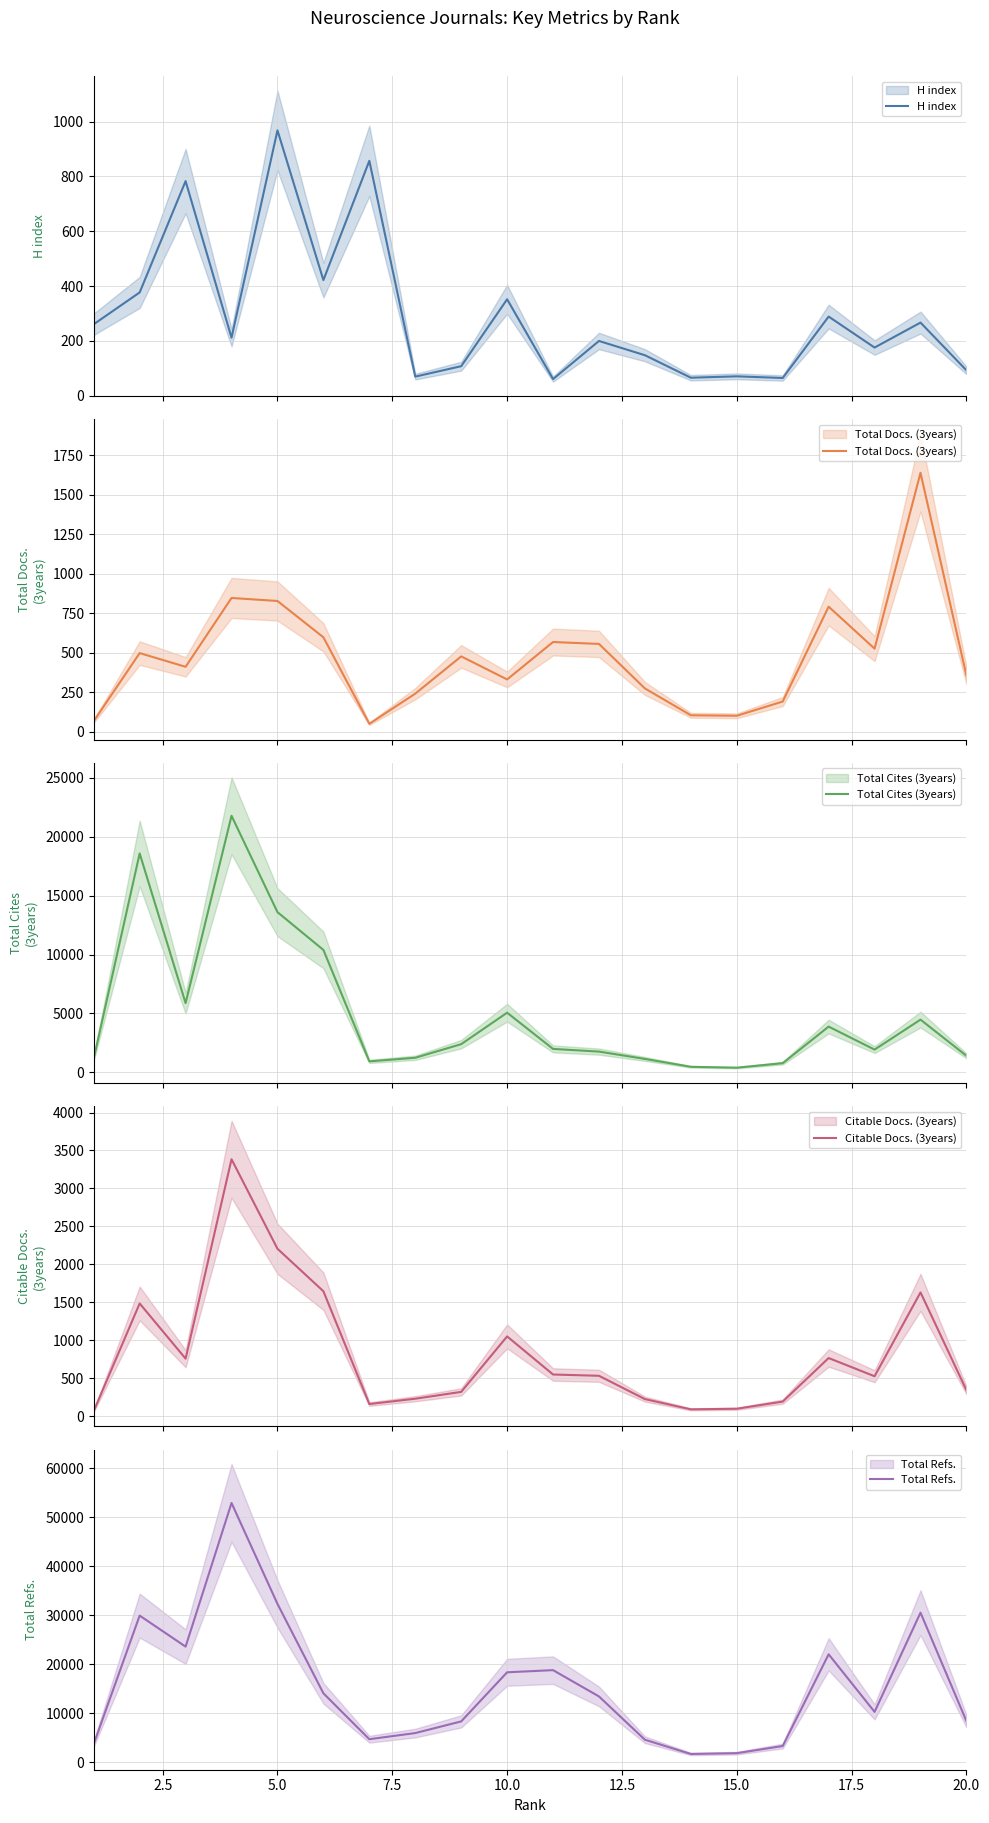

Does the chart display data point markers on the line(s)?

No